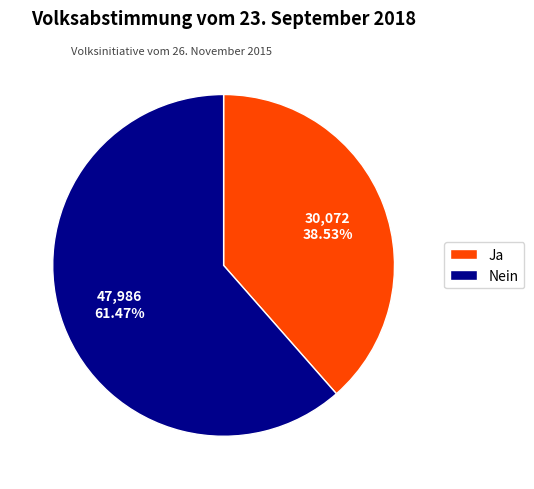

What is the ratio of the value at Nein to the value at Ja?

1.6